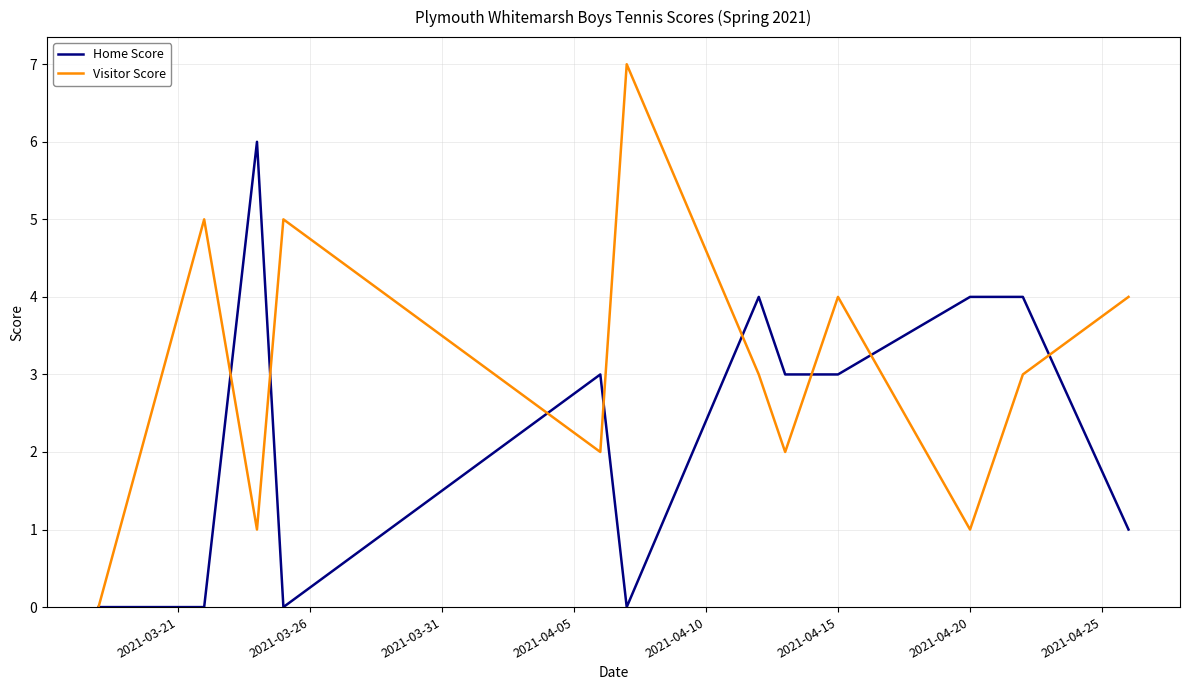

Which series has the largest range (max minus min)?

Visitor Score